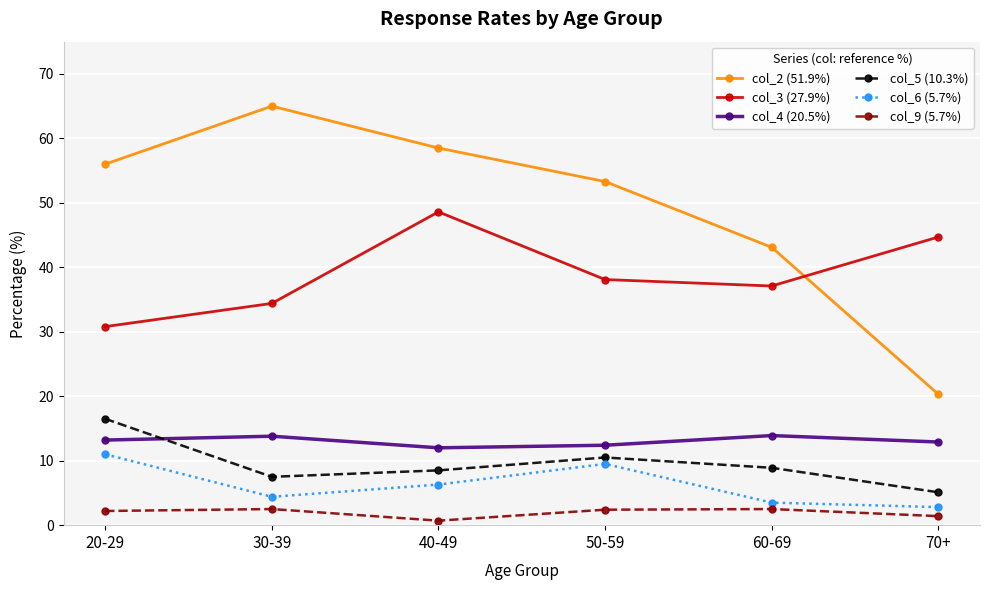

What is the label of the 1st point from the left?

20-29